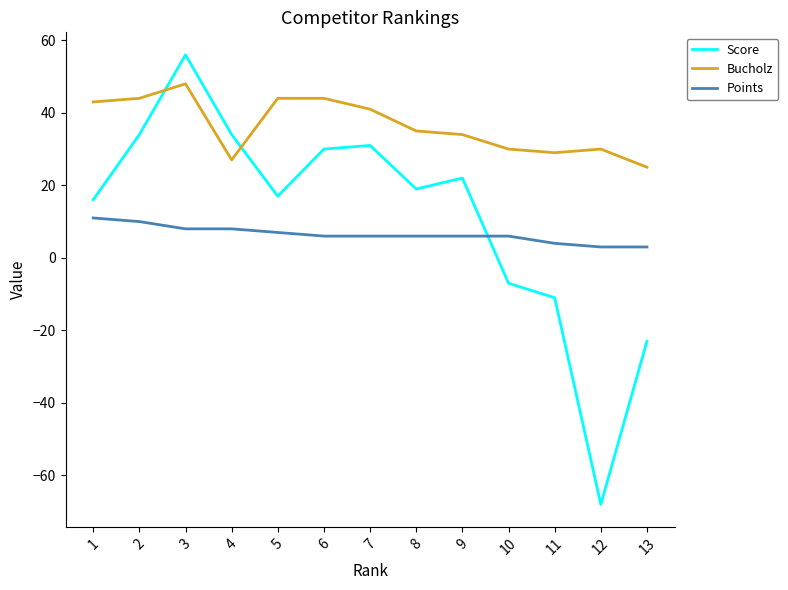

What is the minimum value shown in the chart?

-68